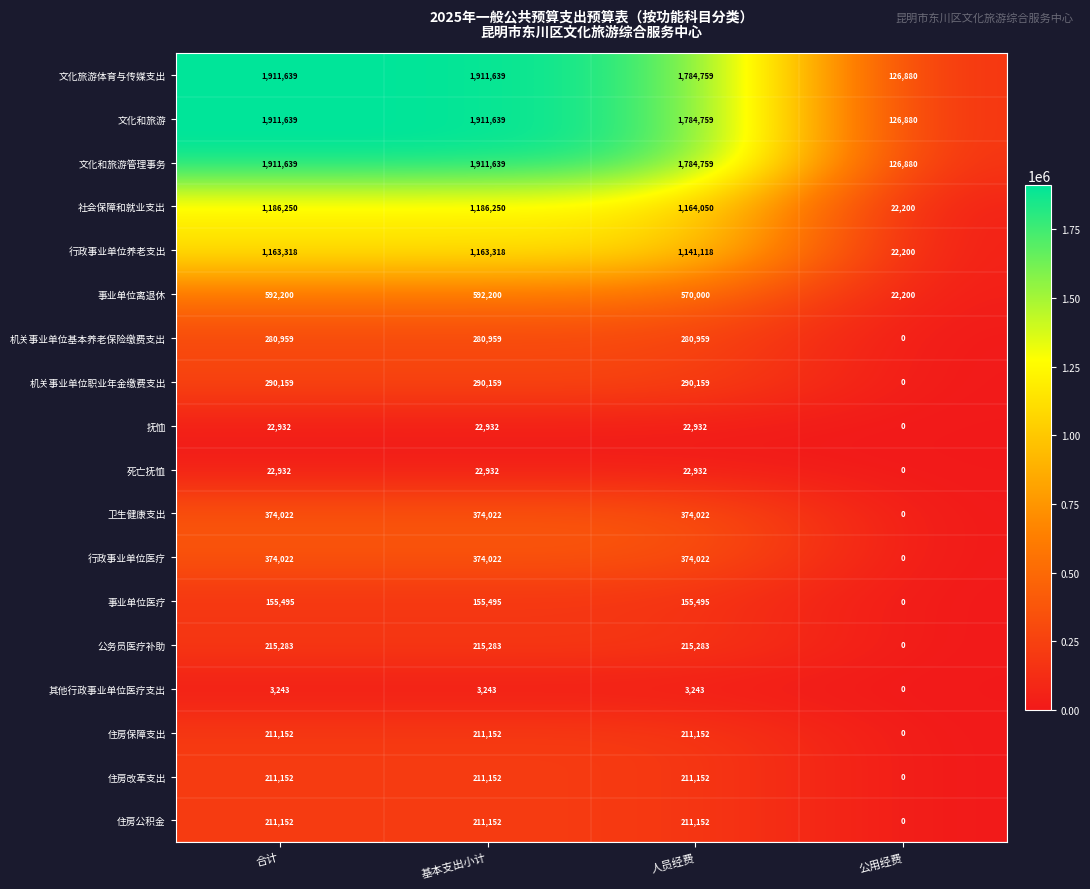

What is the spread (max minus min) of values at 合计?

1908396